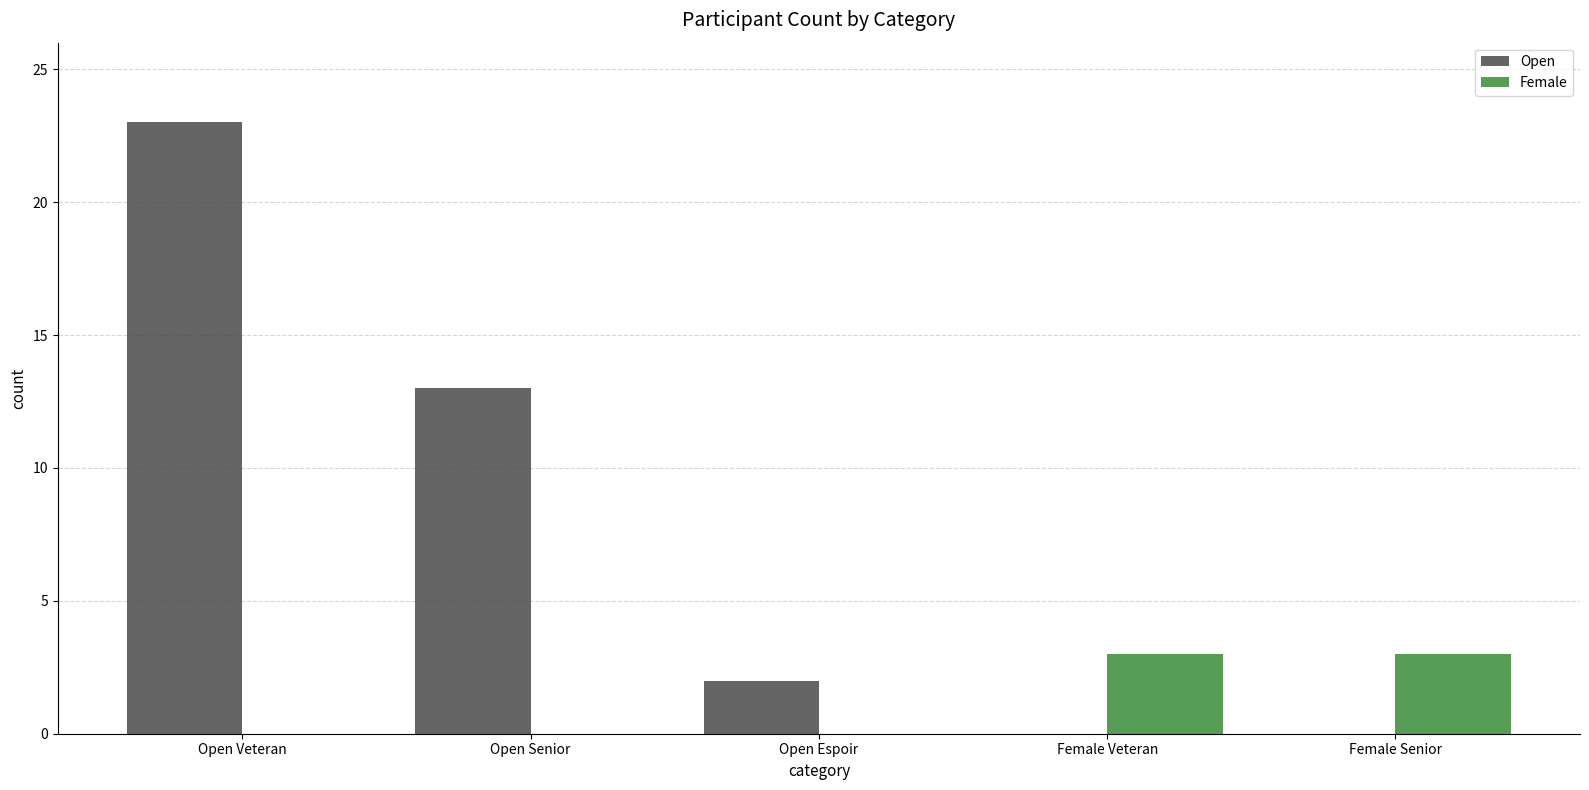

What is the total value across all series at Open Senior?

13